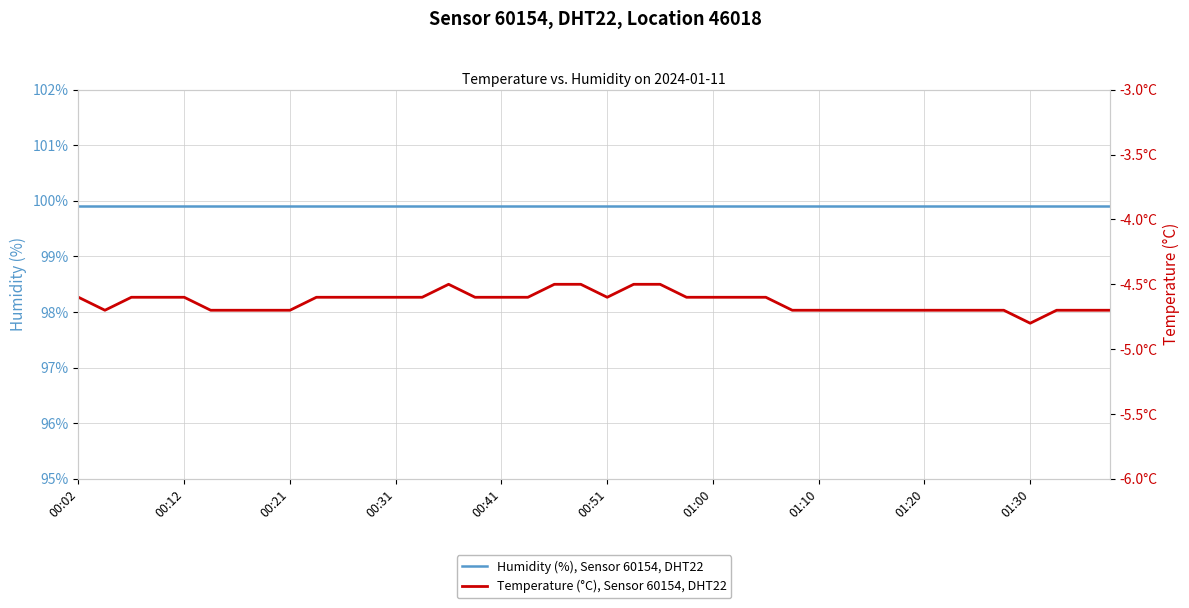

What is the approximate value of Humidity (%), Sensor 60154, DHT22 at 38?

99.9